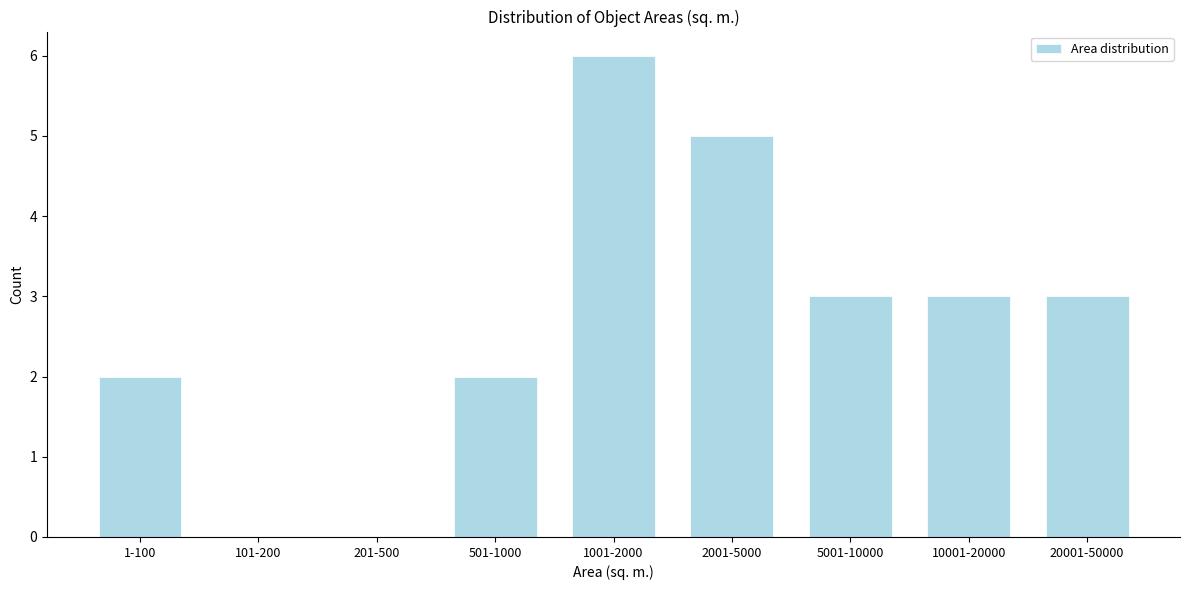

Reading right to left, what are all the values shown in this chart?

20001-50000=3	10001-20000=3	5001-10000=3	2001-5000=5	1001-2000=6	501-1000=2	201-500=0	101-200=0	1-100=2